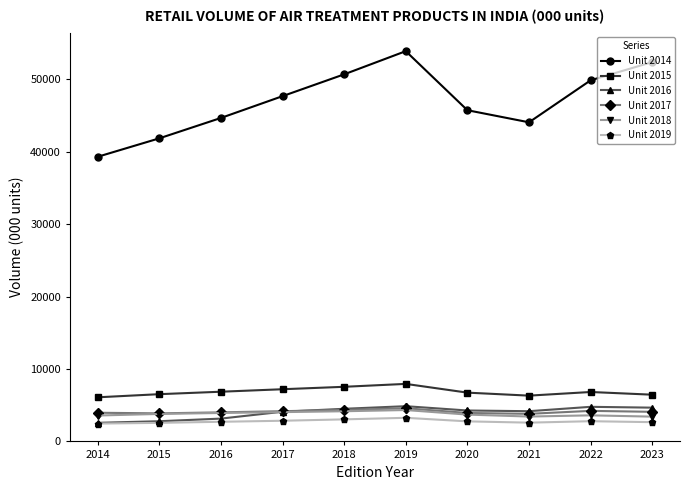

What is the spread (max minus min) of values at 2022?

47061.8